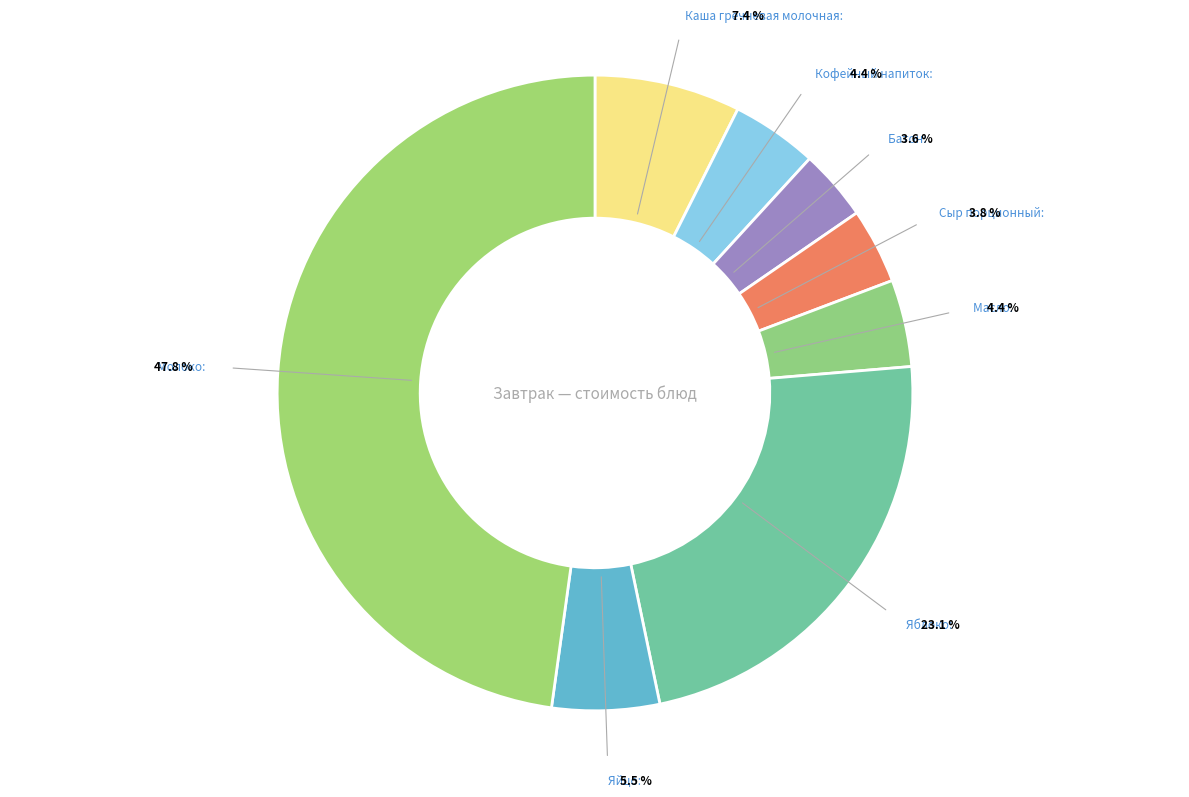

Does Каша гречневая молочная account for over 50% of the chart?

No